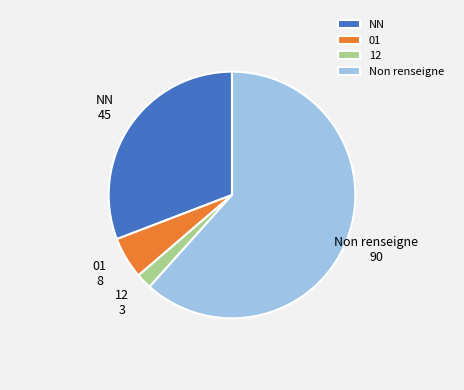

Which category has the biggest portion of the pie?

Non renseigne